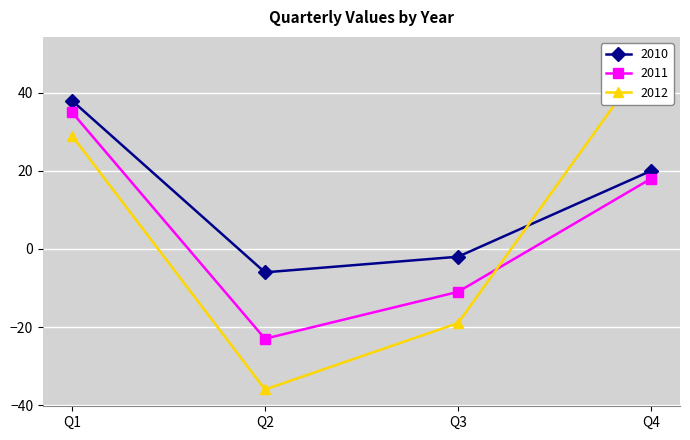

What is the value of the 2010 point at the 2nd from the left?

-6